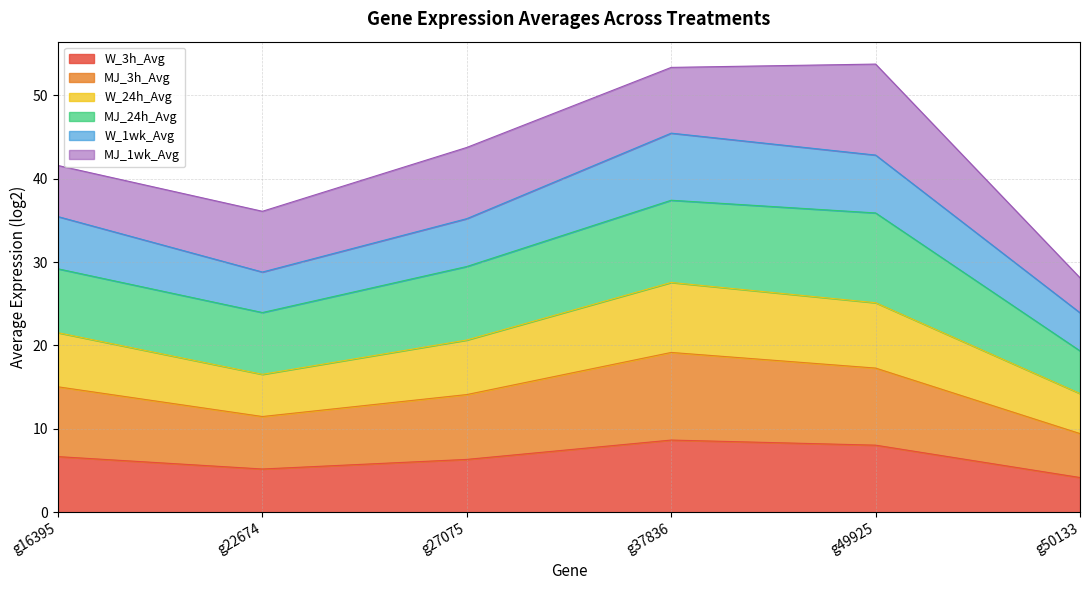

At which label does W_3h_Avg reach its peak?

g37836